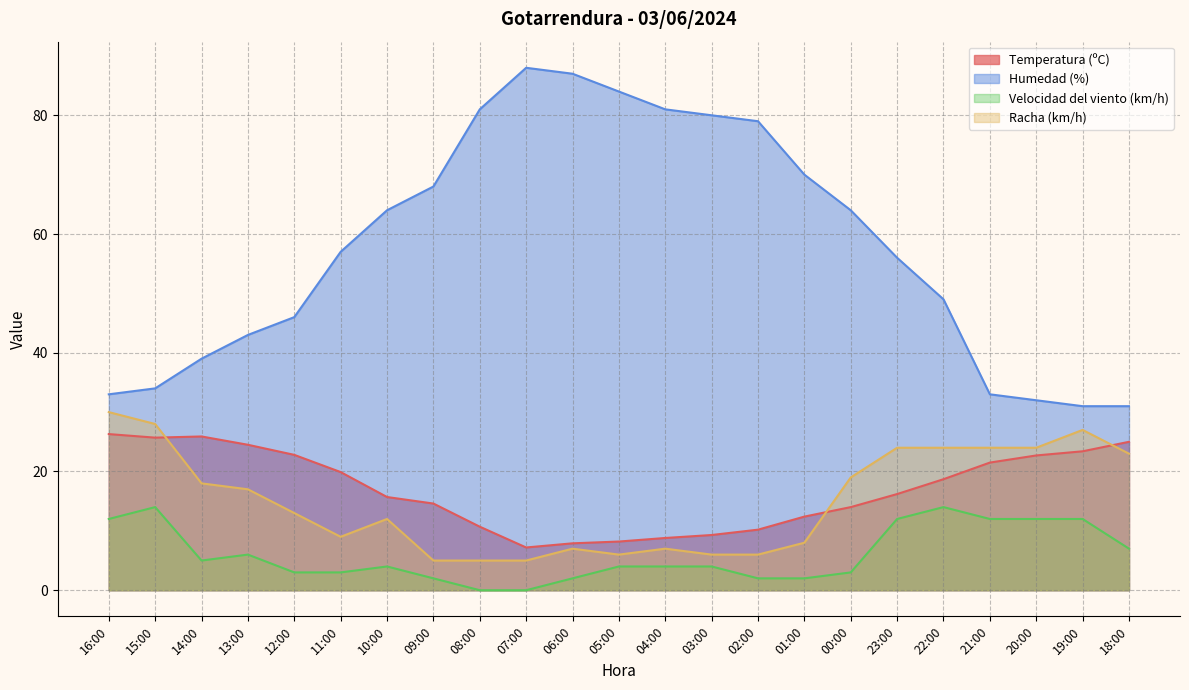

What is the maximum value for Velocidad del viento (km/h)?

14.0